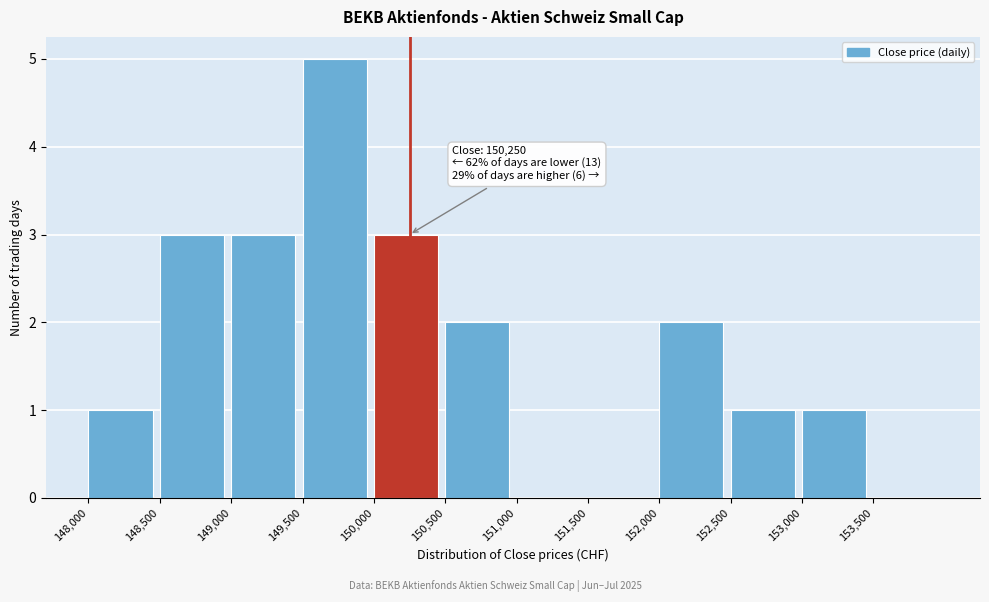

Over which range of the x-axis is the bar tallest?

149500 to 150000